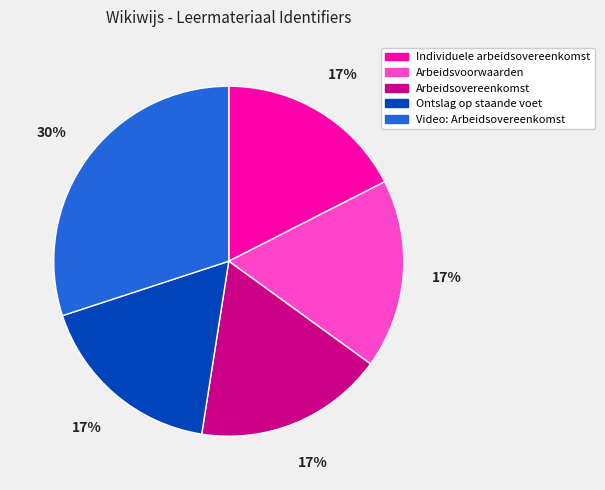

Is there any slice that represents more than half of the pie?

No